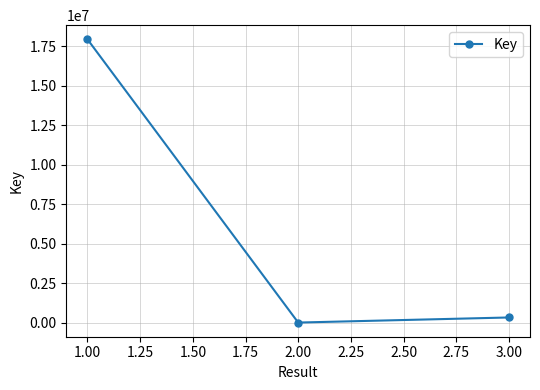

Reading left to right, list all the values displayed in this chart.

17952502	6609	328965